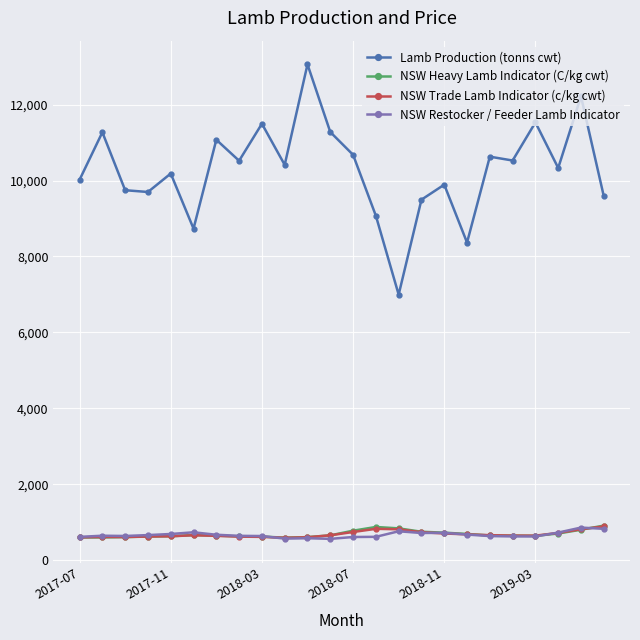

At how many categories does at least one series exceed 2881?

24